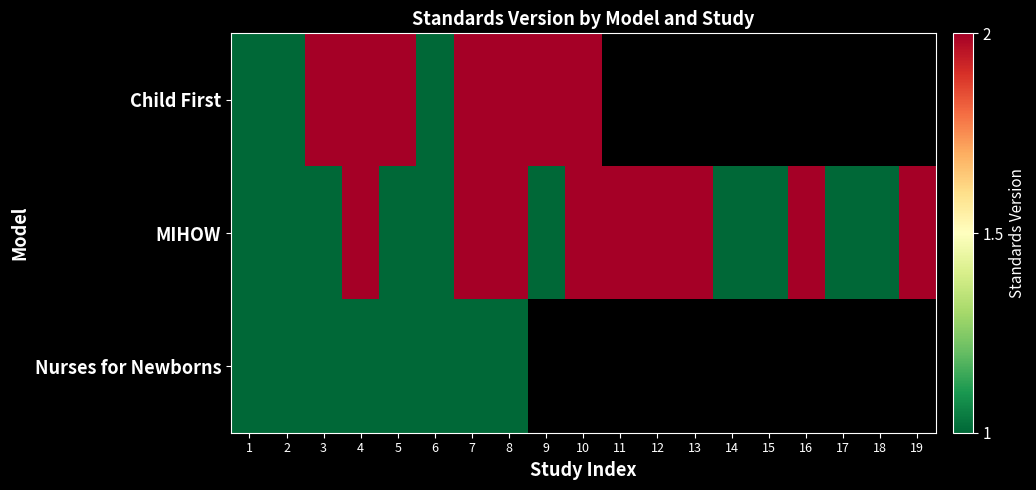

How many values in Nurses for Newborns are above zero?

8